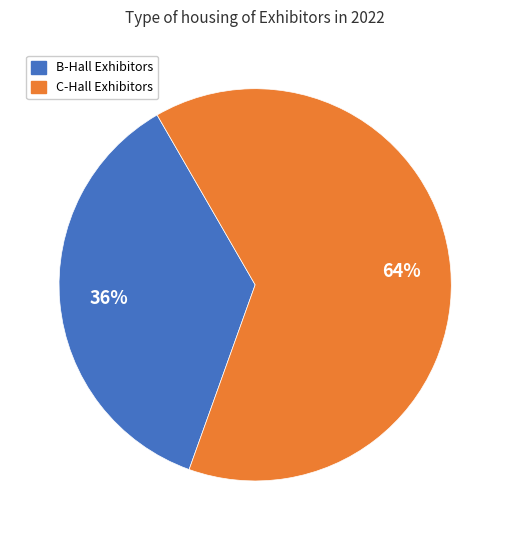

Is there any slice that represents more than half of the pie?

Yes